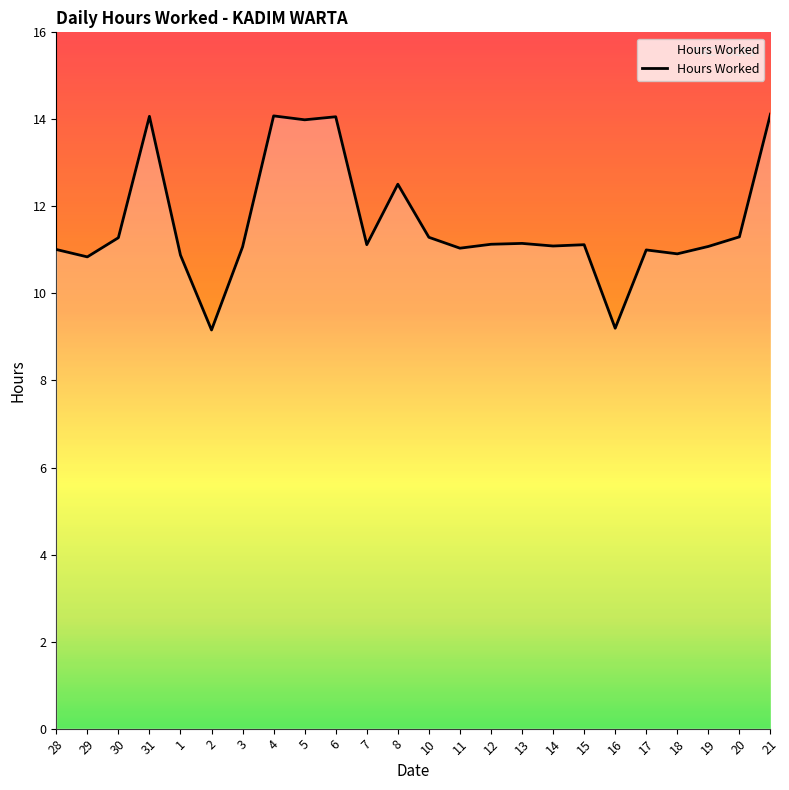

What is the change in value from 8 to 12?

-1.4